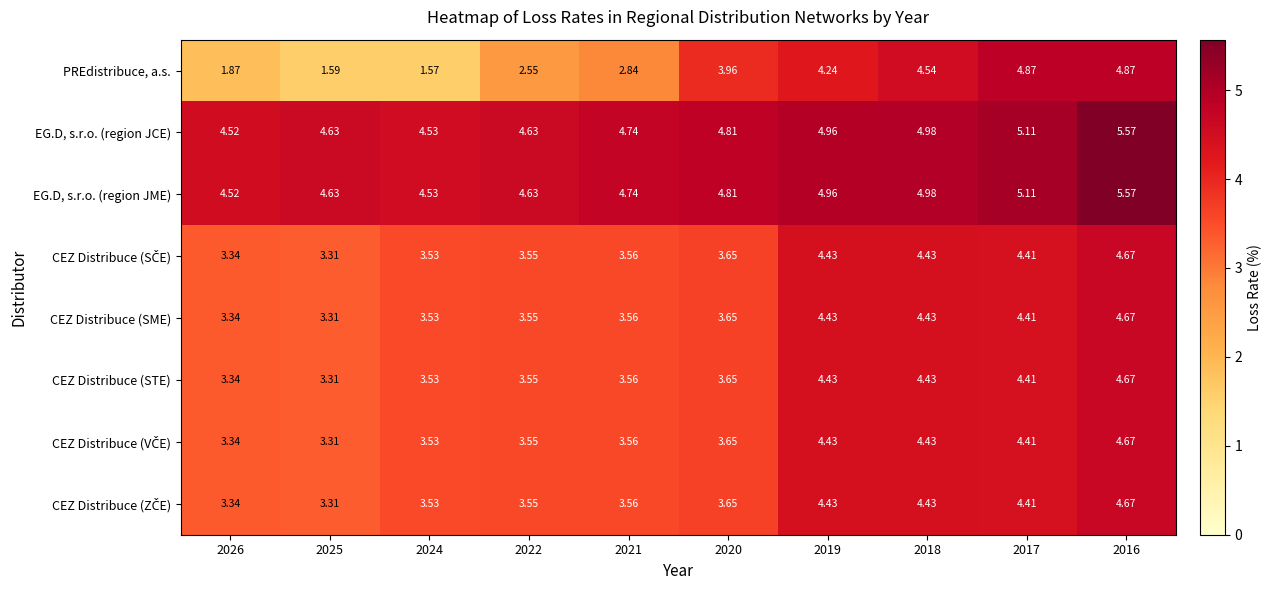

Which series changed the most between 2026 and 2018?

PREdistribuce, a.s.